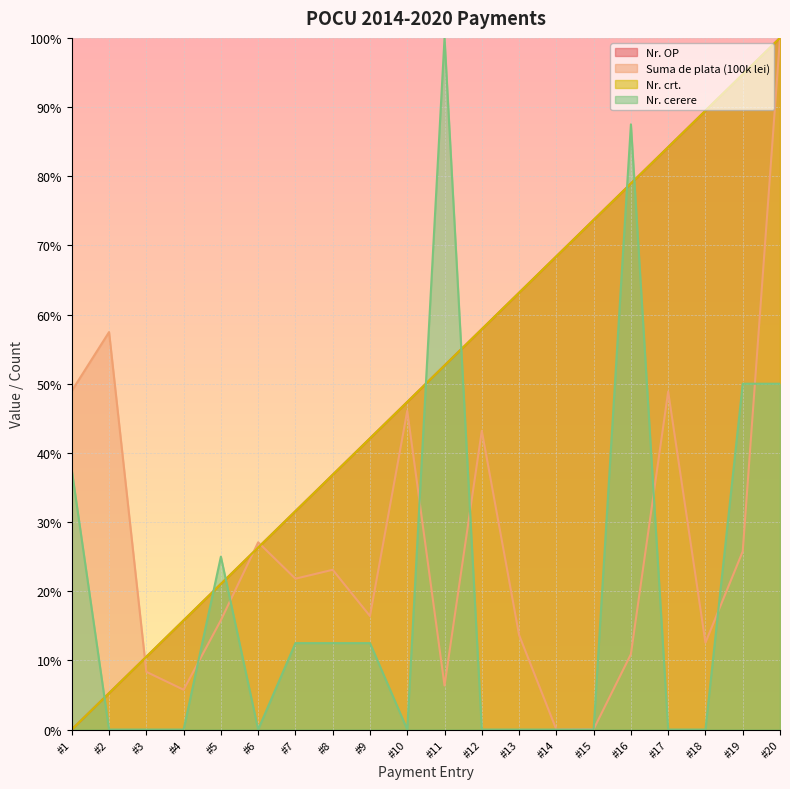

The Nr. OP series shows 21.1 at #5. True or false?

True